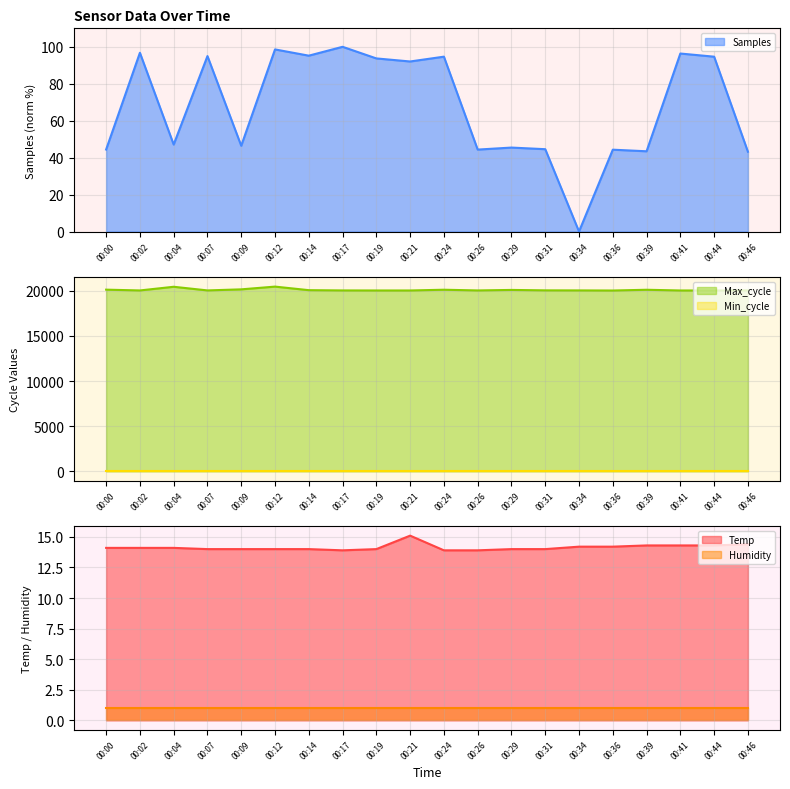

The Samples series shows 27.3 at 00:36. True or false?

False